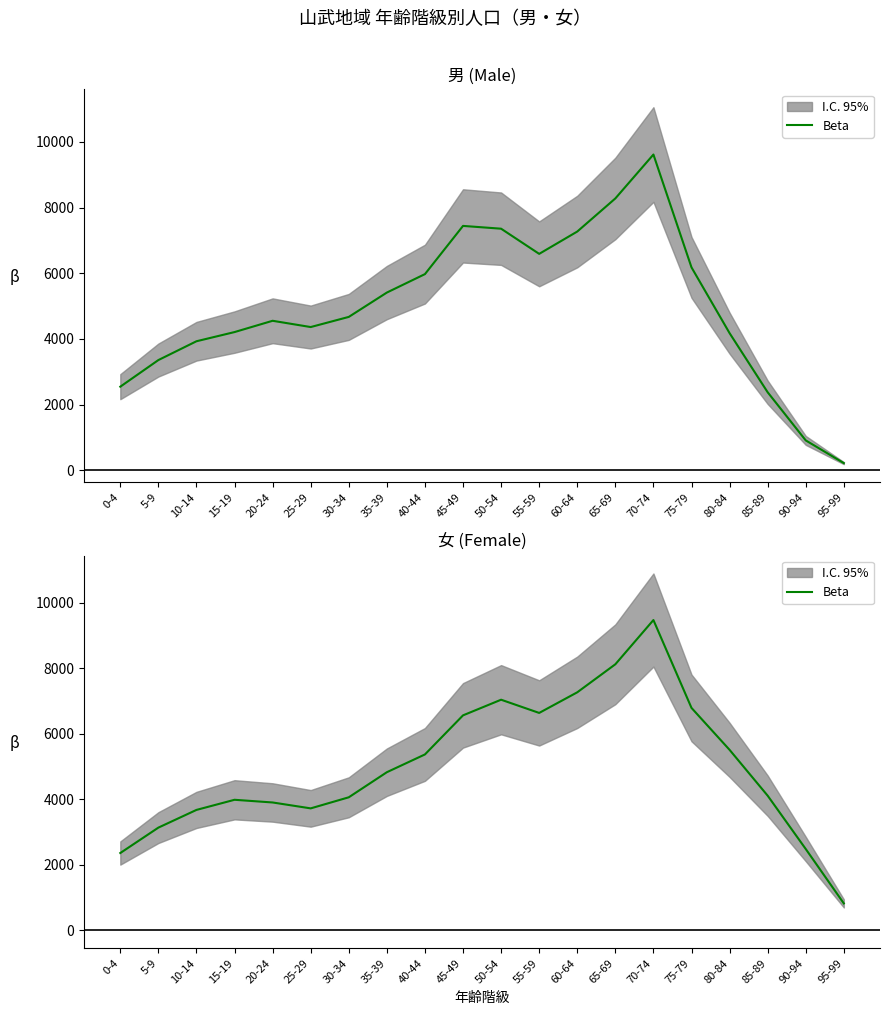

At which label is the value closest to 5146?

40-44